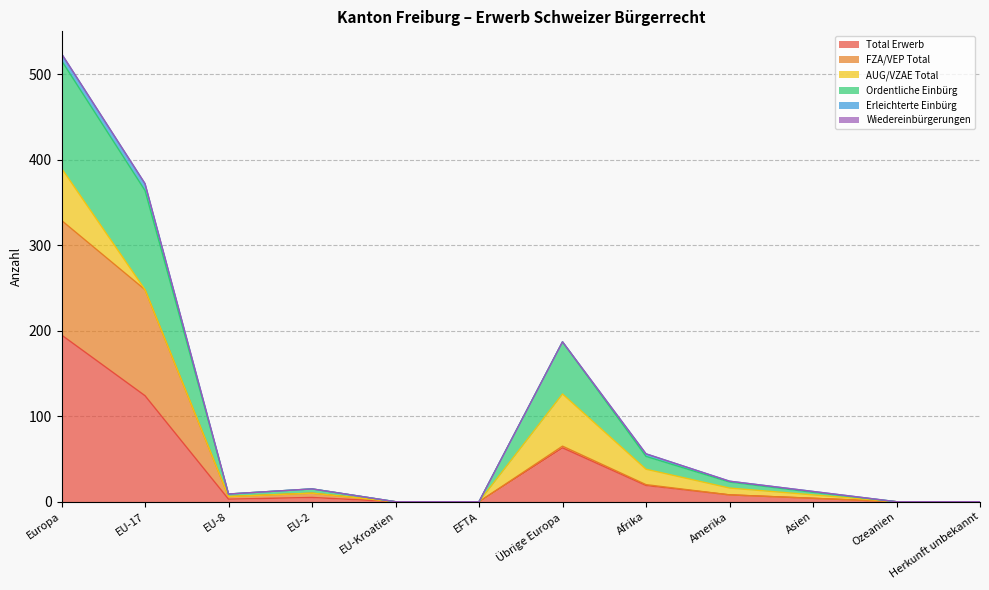

True or false: FZA/VEP Total and Ordentliche Einbürg cross at least once.

False